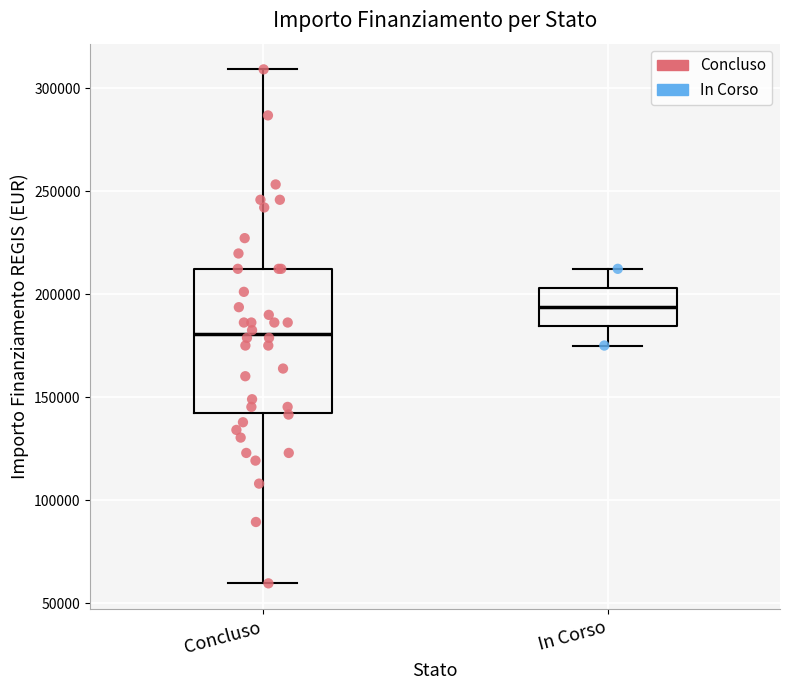

Reading left to right, read every box against the y-axis: the position of its median line, the range the box covers, and the ends of its whiskers. The values are not printed on the chart, so give them approximately, as read against the axis.

Concluso: median 180000, box 145000 to 210000, whiskers 60000 to 310000
In Corso: median 195000, box 185000 to 205000, whiskers 175000 to 210000